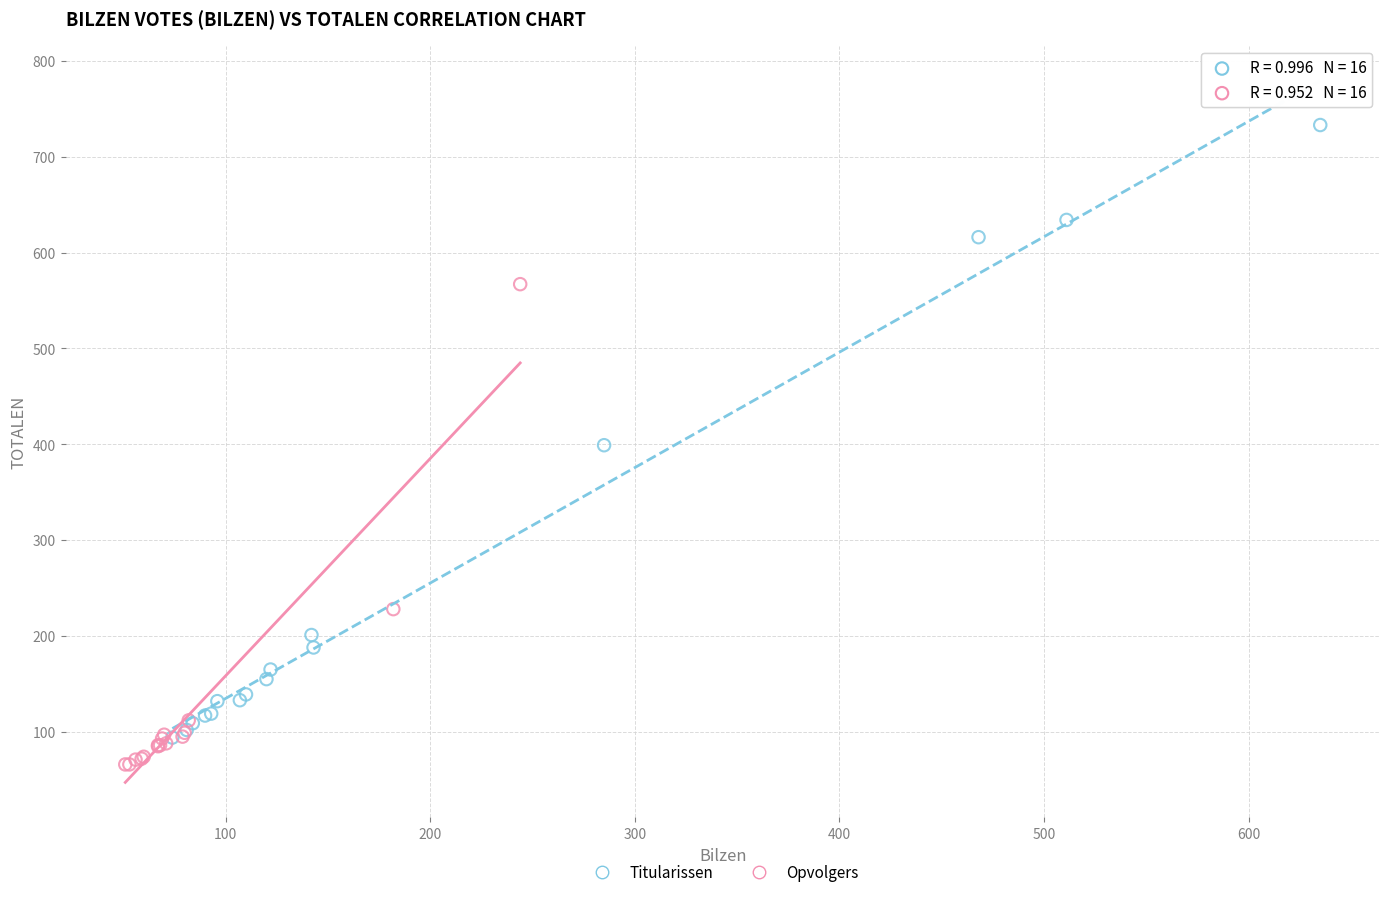

Which series reaches the maximum Y coordinate?

Titularissen